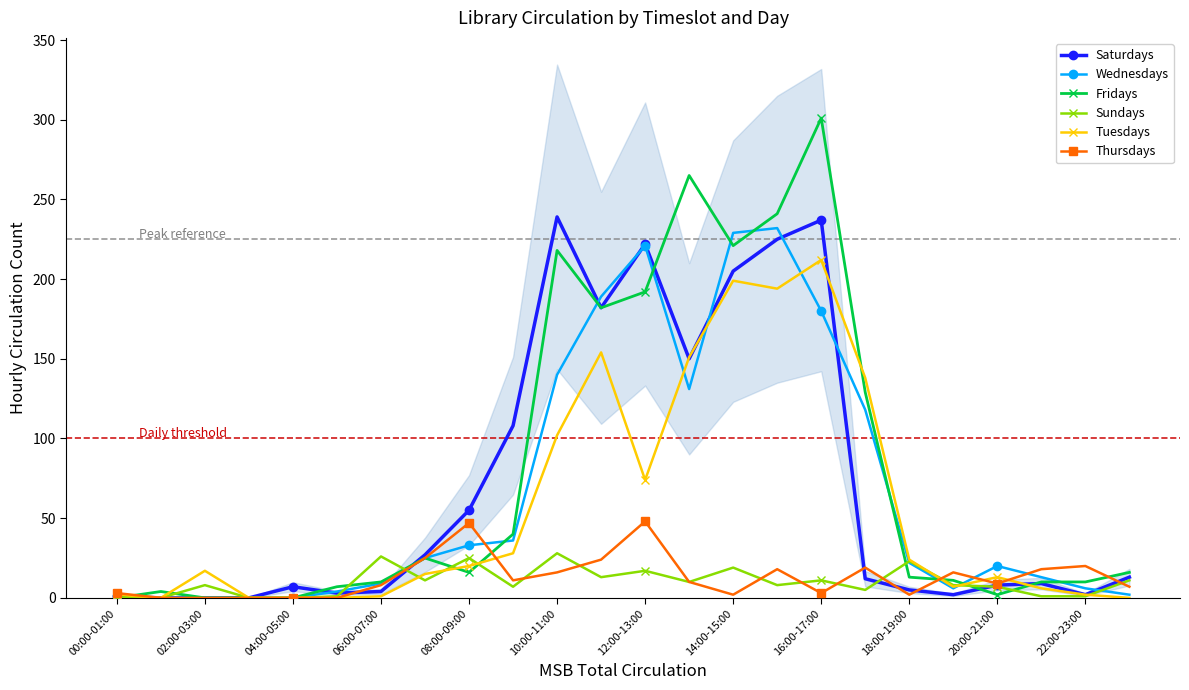

What is the value of the Thursdays point at the 16th from the left?

18